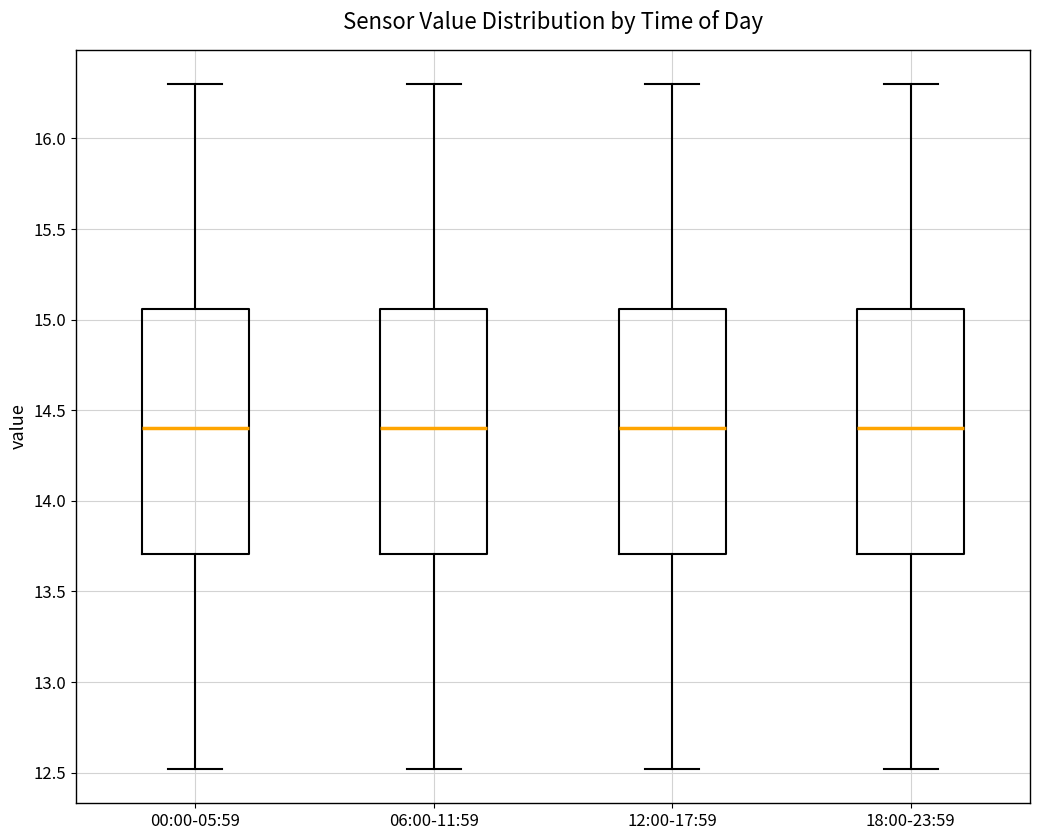

Where does the median line of the box for 00:00-05:59 sit on the y-axis? The values are not printed on the chart, so give them approximately, as read against the axis.

14.40